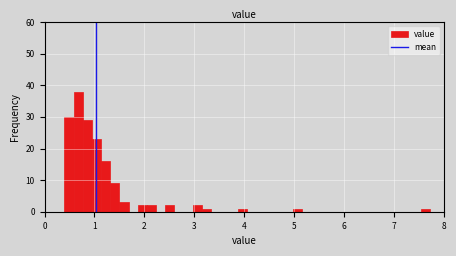

Read against the x-axis, roughly where is the centre of the tallest bar?

0.7